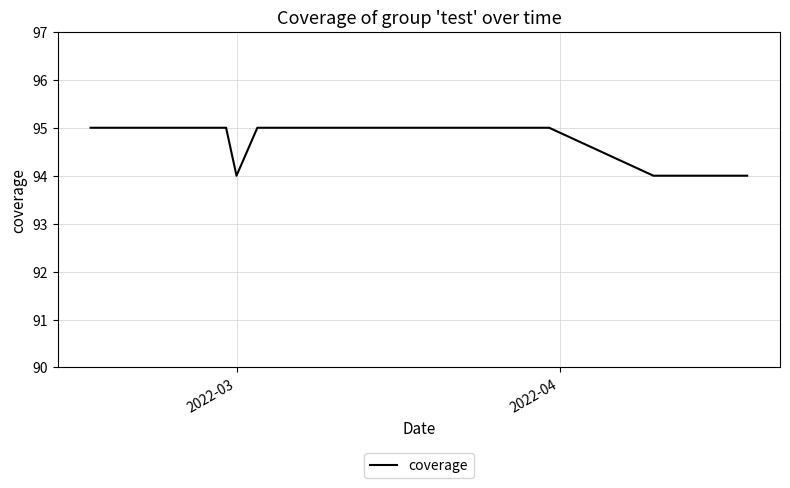

What is the smallest value displayed?

94